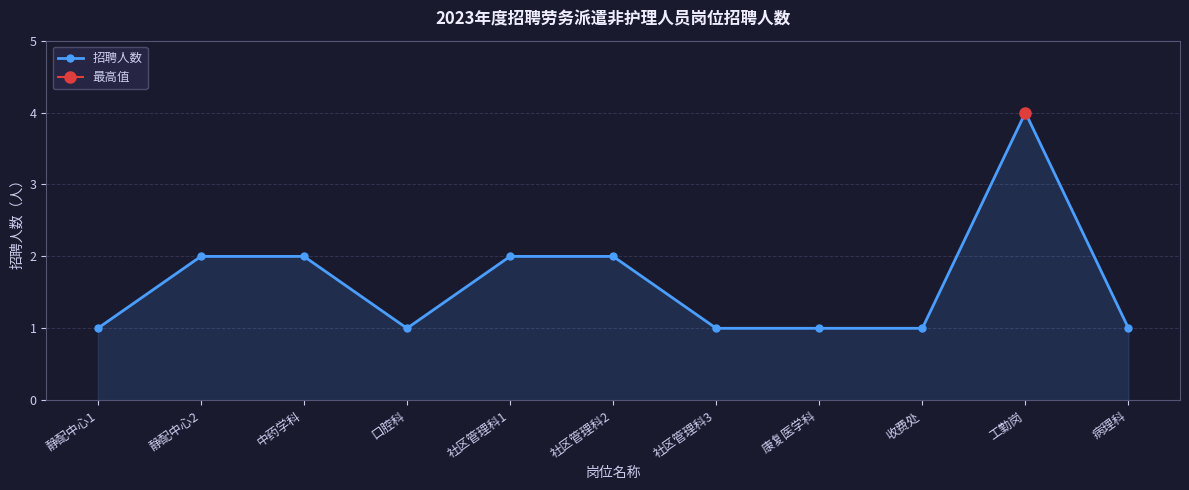

Reading left to right, extract all data points from this chart.

静配中心1=1	静配中心2=2	中药学科=2	口腔科=1	社区管理科1=2	社区管理科2=2	社区管理科3=1	康复医学科=1	收费处=1	工勤岗=4	病理科=1